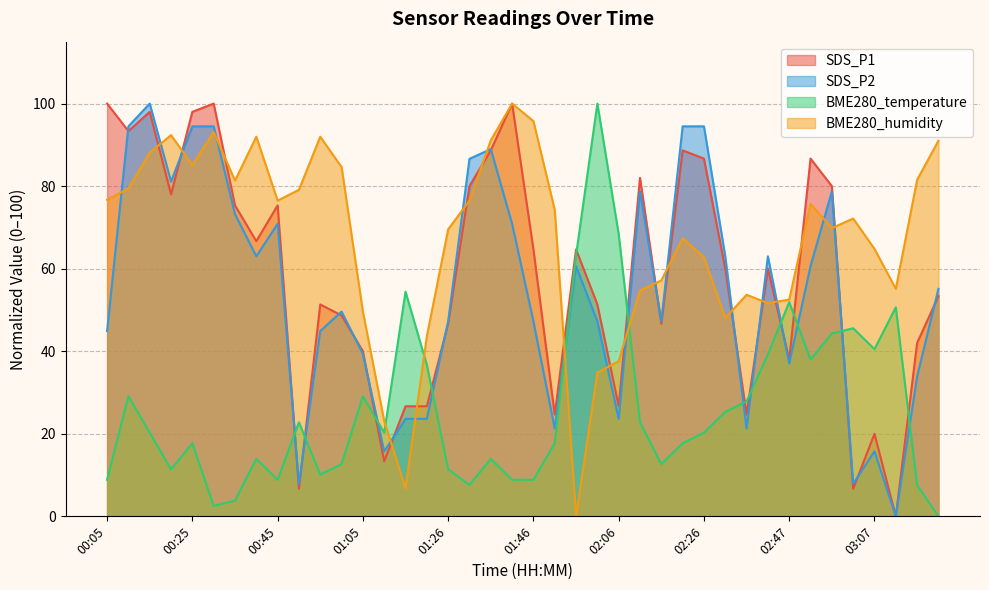

What is the average value of the SDS_P2 series?

54.2